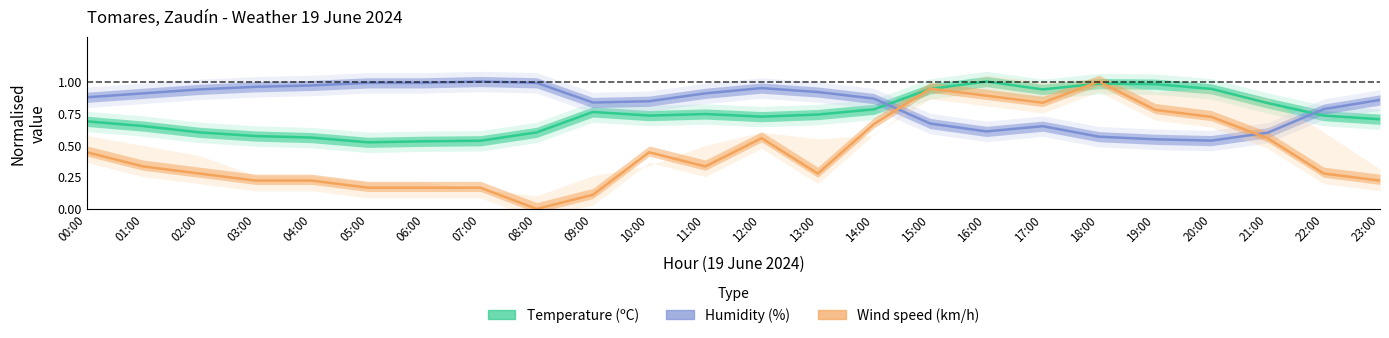

At which category does Humidity (%) reach its first local valley?

09:00